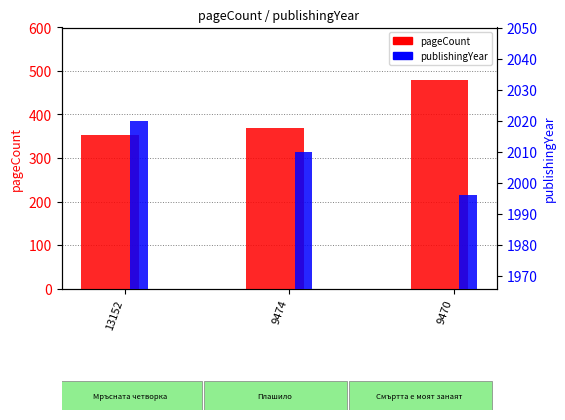

Which has a higher value, 13152 or 9470?

9470